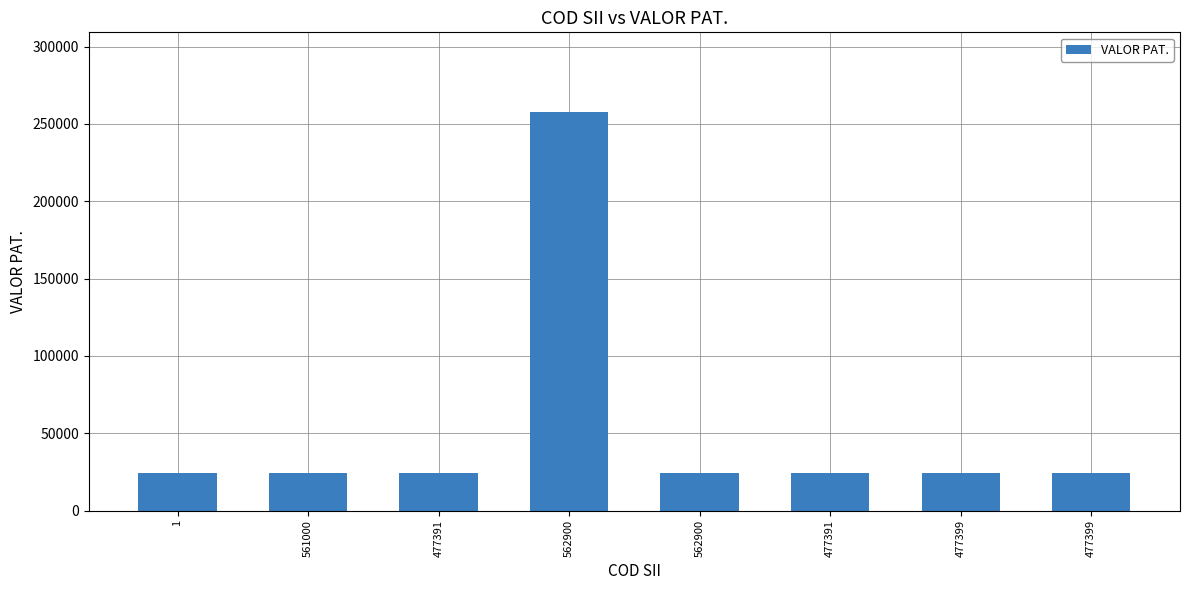

List the labels in order of value, largest first.

562900, 1, 561000, 477391, 562900, 477391, 477399, 477399